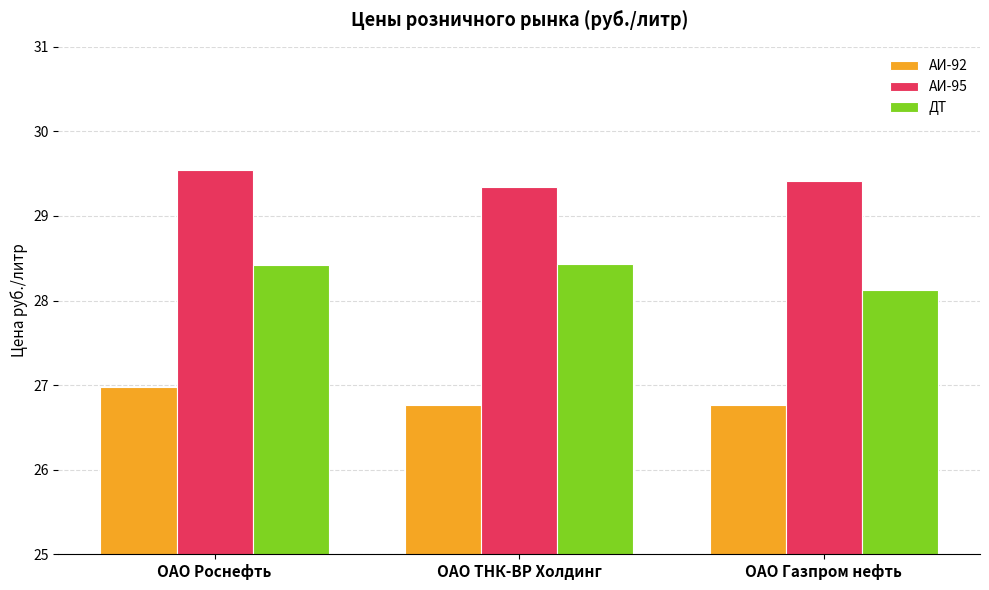

The АИ-95 series shows 52.4 at ОАО Газпром нефть. True or false?

False